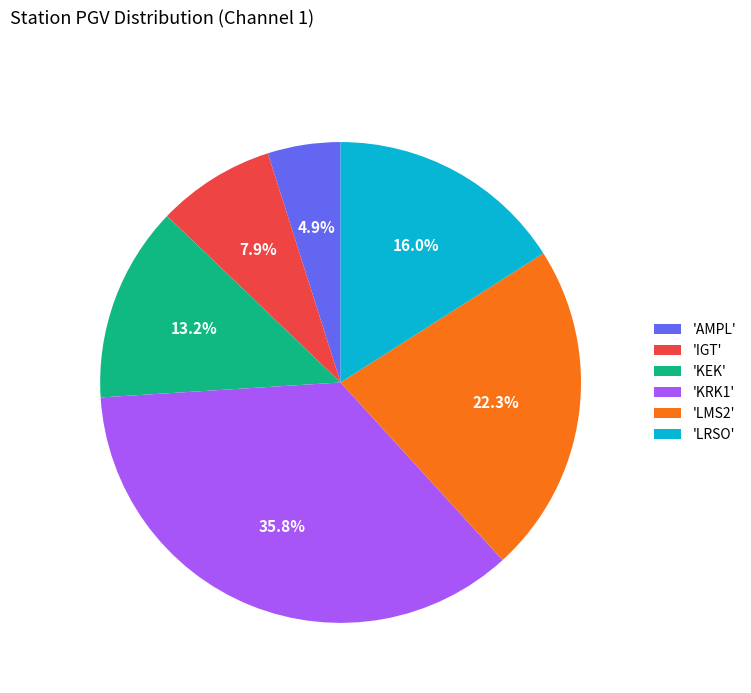

Rank the categories by value from highest to lowest.

'KRK1', 'LMS2', 'LRSO', 'KEK', 'IGT', 'AMPL'